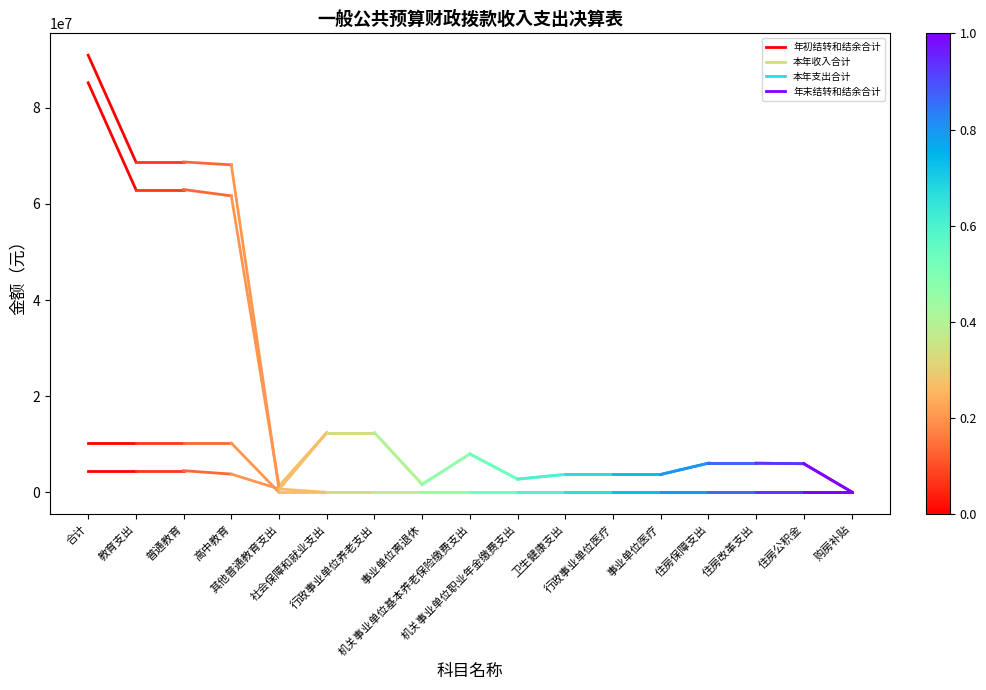

Which series has the largest range (max minus min)?

本年收入合计